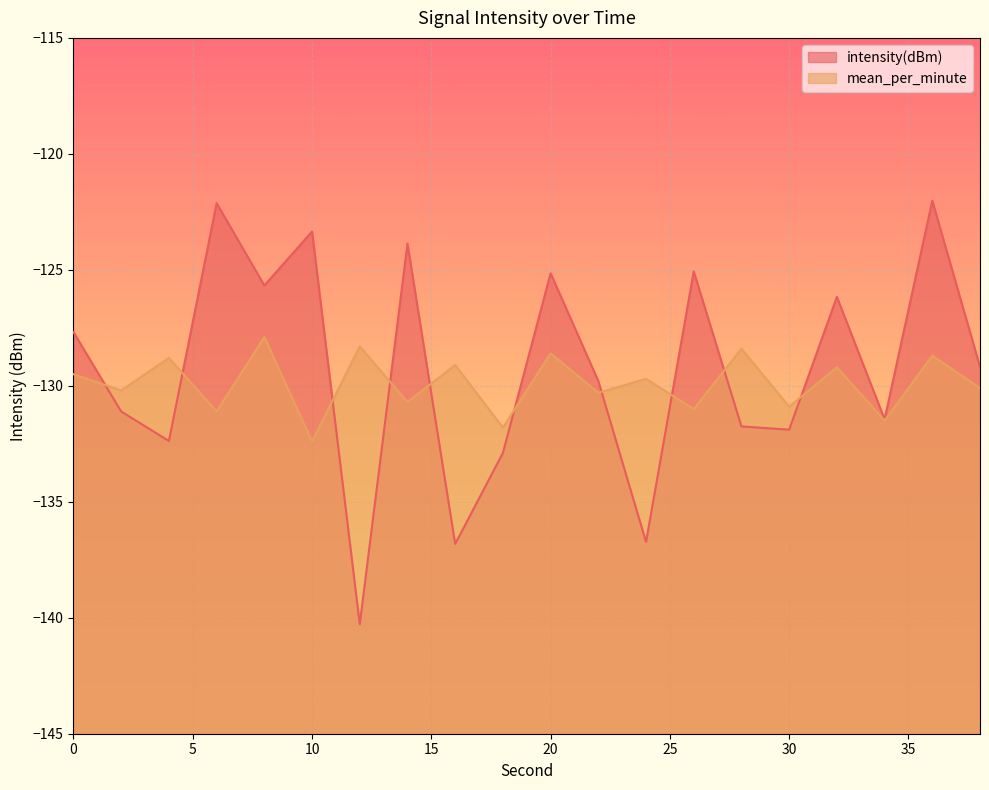

How many data points in mean_per_minute are less than -129?

14